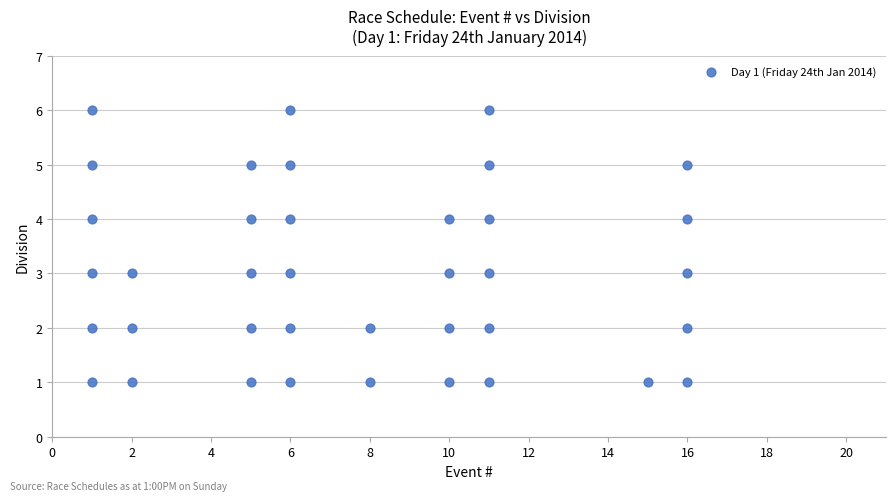

What is the range of X values (max minus min)?

15